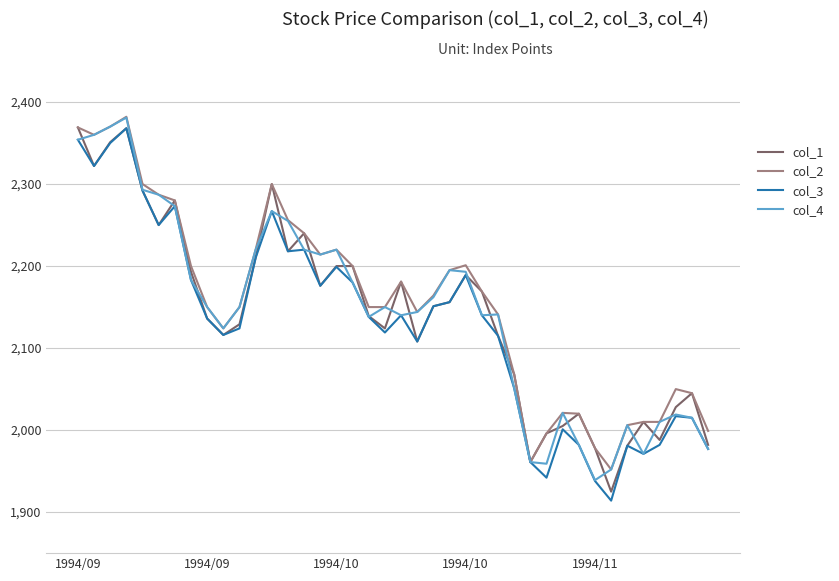

What is the minimum value shown in the chart?

1914